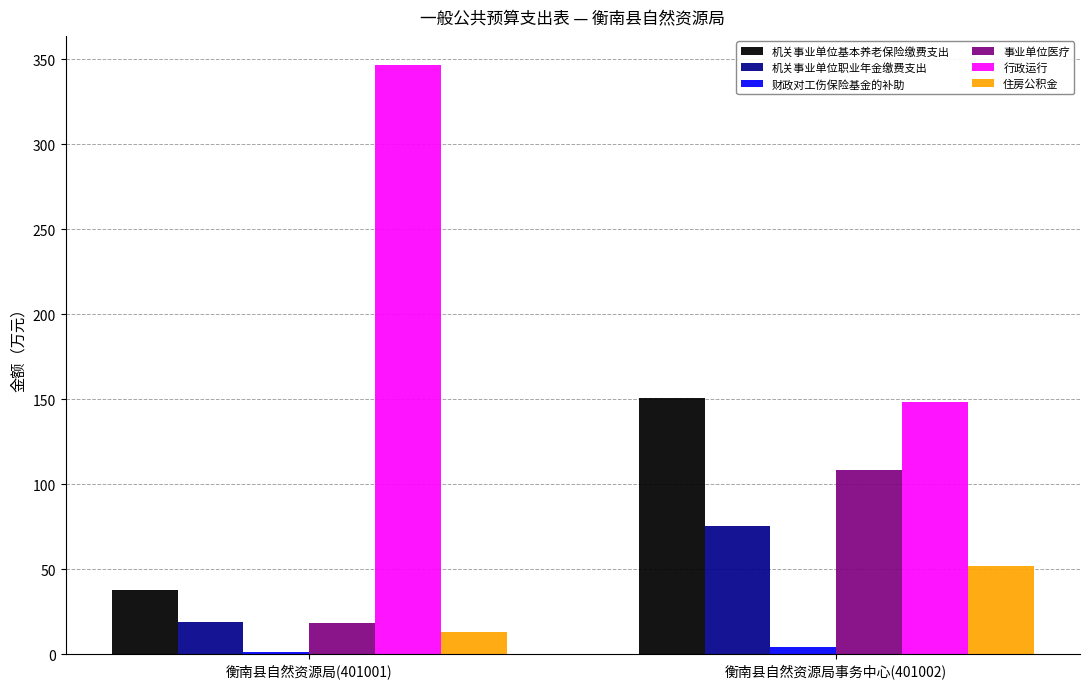

Reading left to right, list all the values displayed in this chart.

机关事业单位基本养老保险缴费支出: 37.6	150.5
机关事业单位职业年金缴费支出: 18.8	75.3
财政对工伤保险基金的补助: 1.4	4.1
事业单位医疗: 18.4	108.3
行政运行: 346.4	148.2
住房公积金: 13.0	52.1